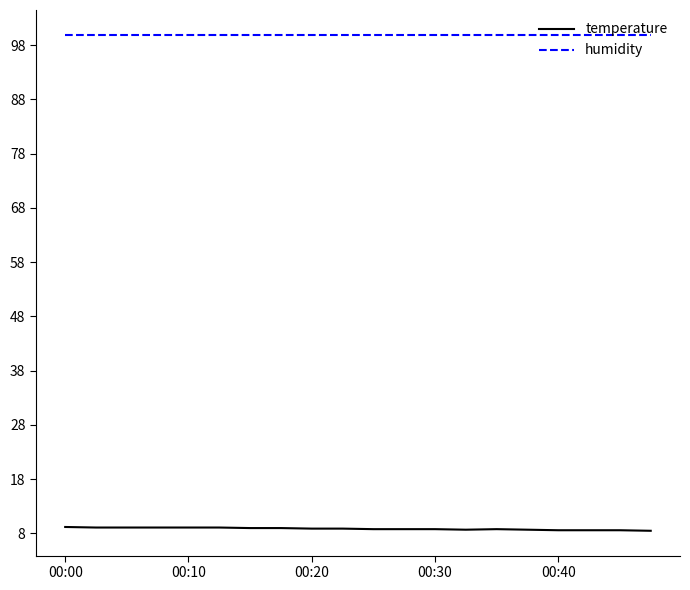

What is the minimum value shown in the chart?

8.5